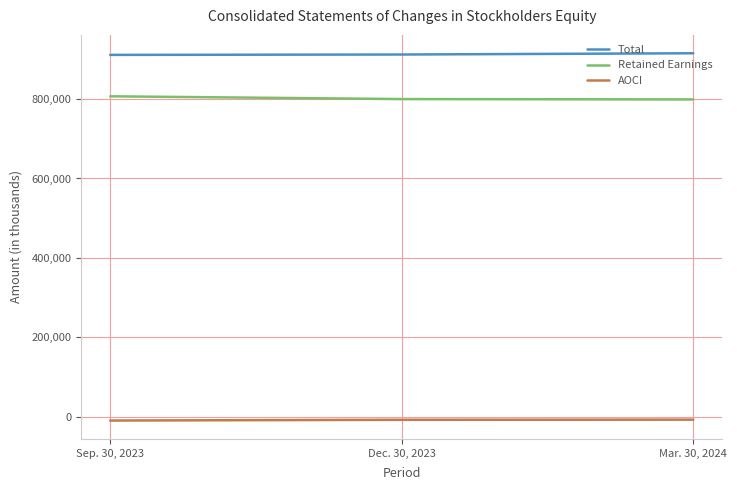

Is the value of Total at Sep. 30, 2023 greater than the value of Retained Earnings at Mar. 30, 2024?

Yes